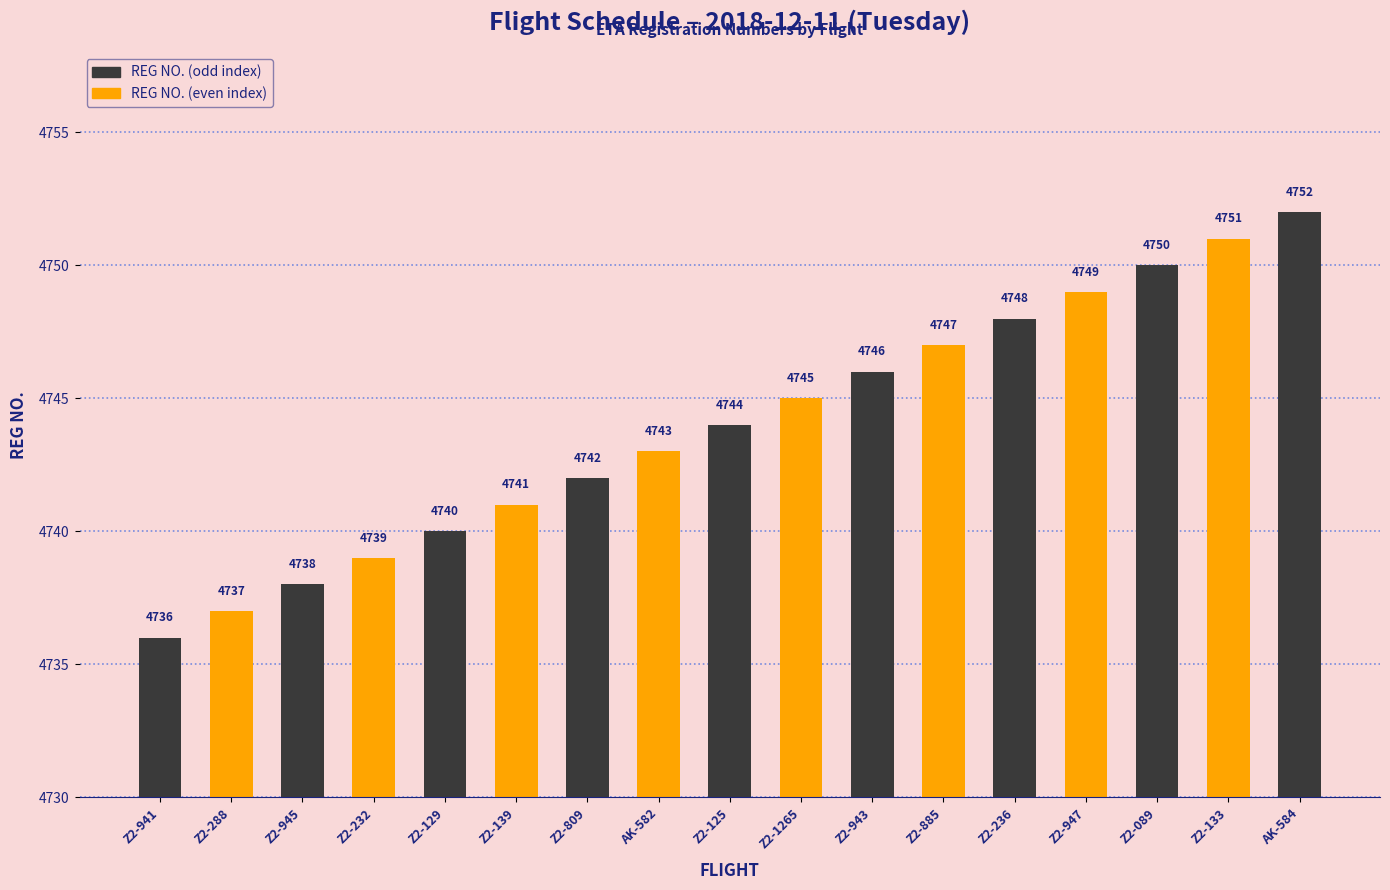

List the labels in order of value, smallest first.

Z2-941, Z2-288, Z2-945, Z2-232, Z2-129, Z2-139, Z2-809, AK-582, Z2-125, Z2-1265, Z2-943, Z2-885, Z2-236, Z2-947, Z2-089, Z2-133, AK-584